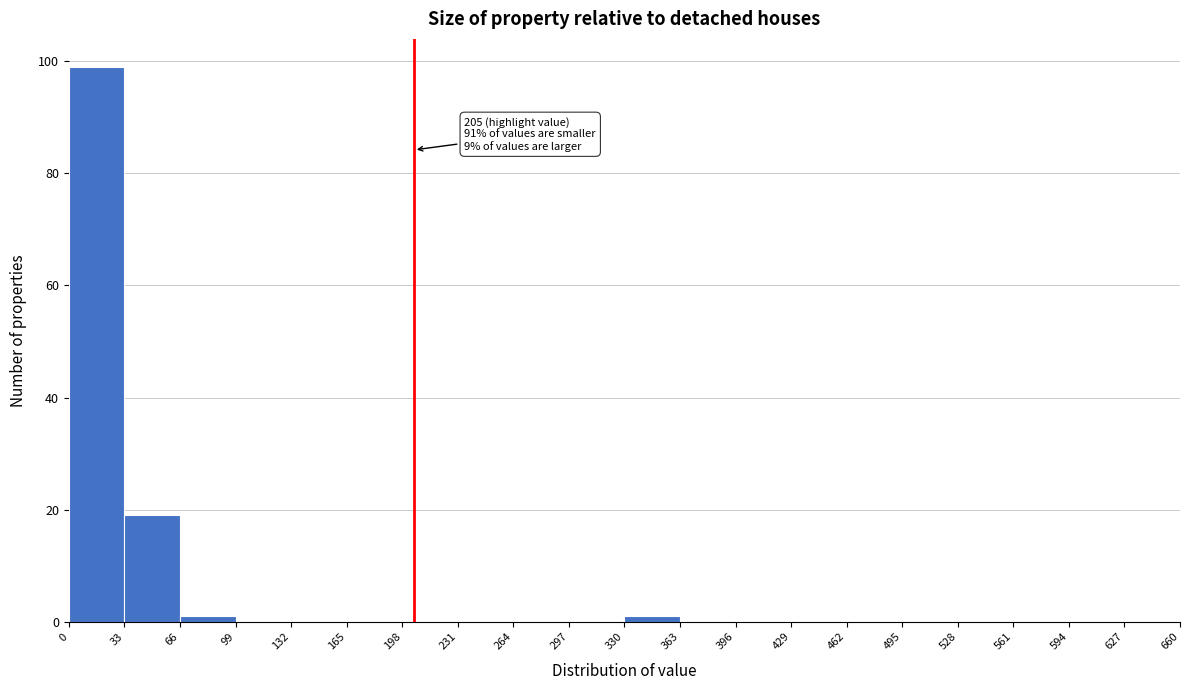

Over which range of the x-axis is the bar tallest?

0 to 33